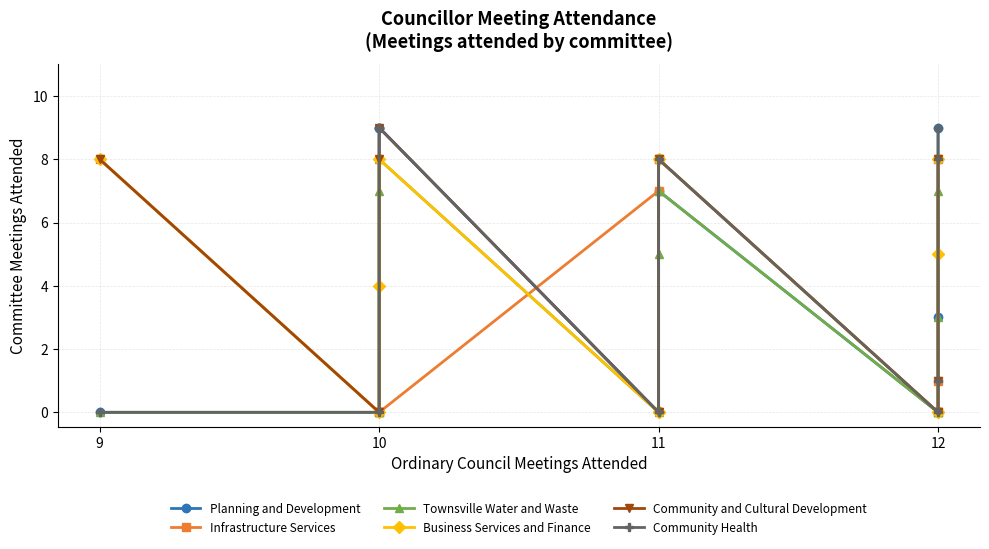

Where does the Business Services and Finance series first go above 4?

9